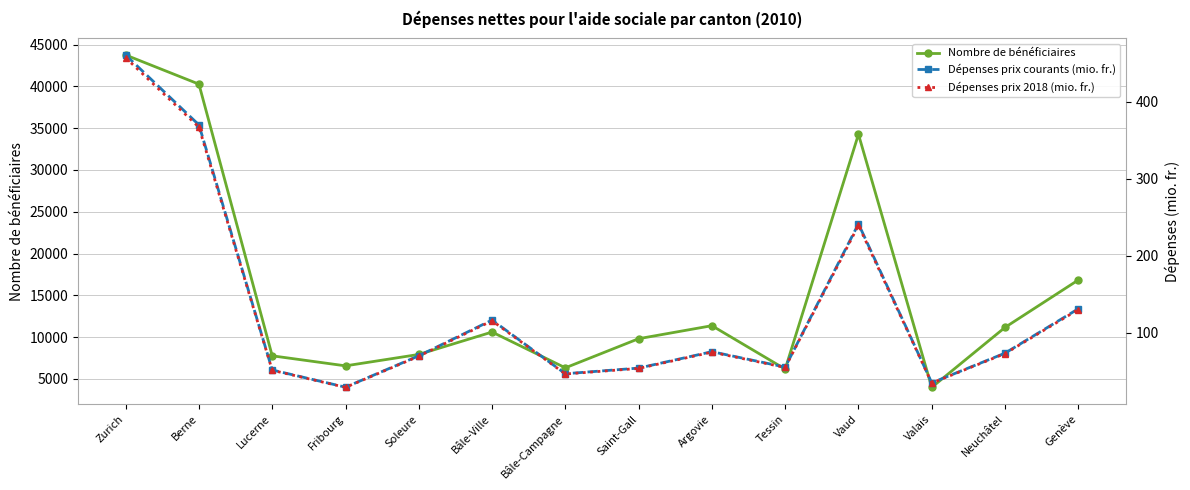

True or false: Nombre de bénéficiaires and Dépenses prix courants (mio. fr.) cross at least once.

False